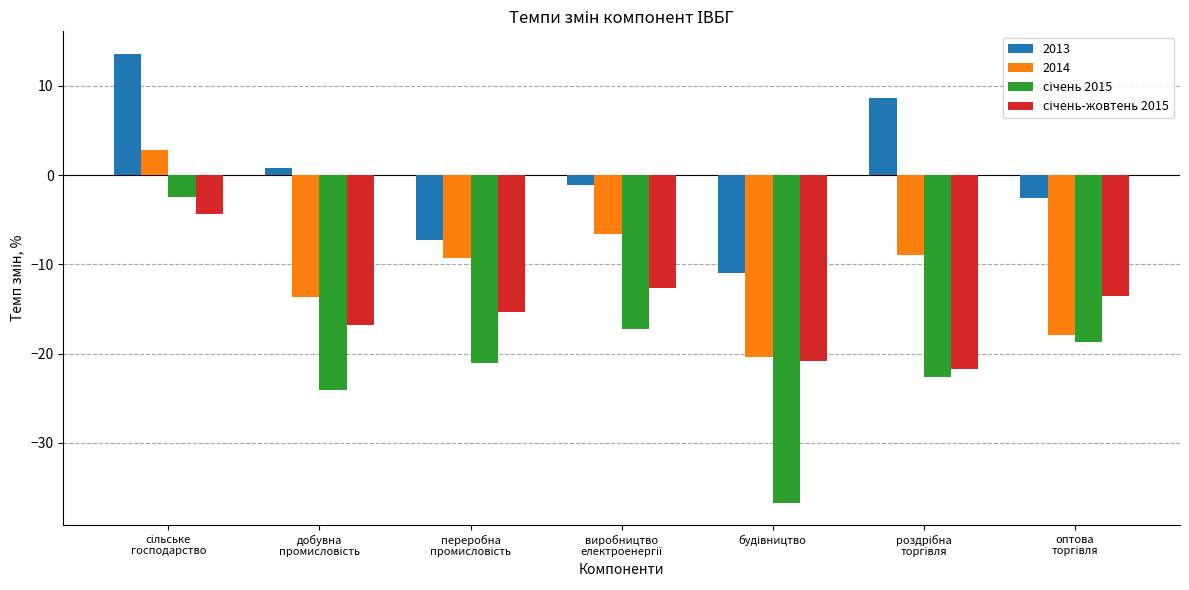

What is the lowest value of the 2013 series?

-11.0